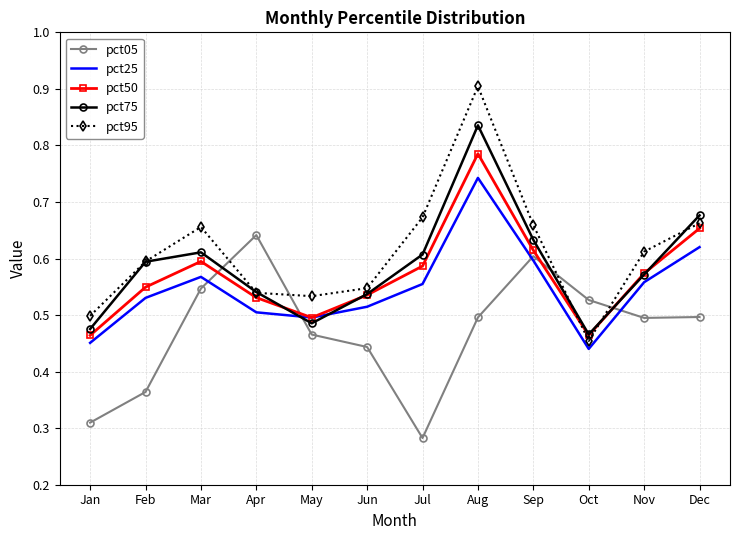

Is the value of pct75 at Jul greater than the value of pct25 at Apr?

Yes